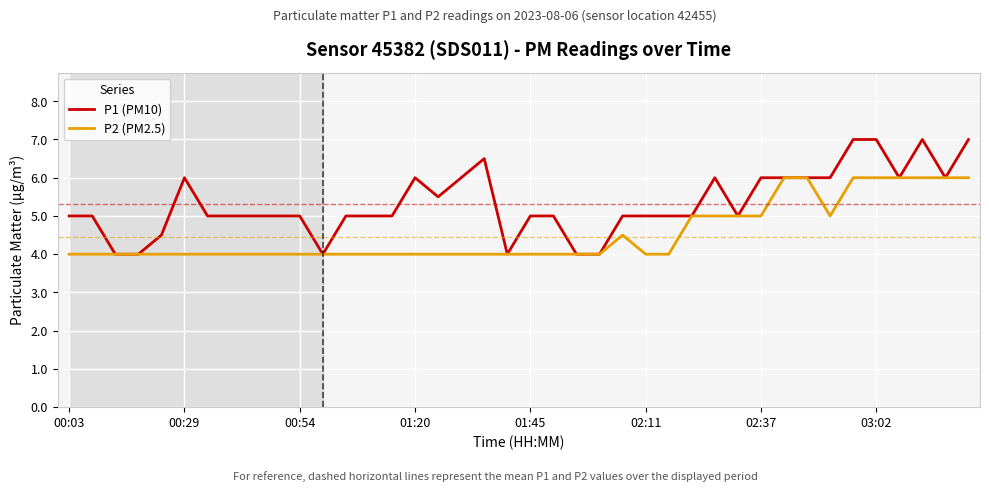

How many distinct data groups are displayed?

2